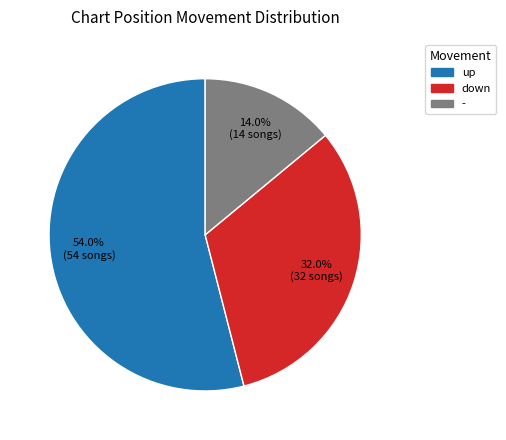

To the nearest percent, what is the combined percentage of down and -?

46%